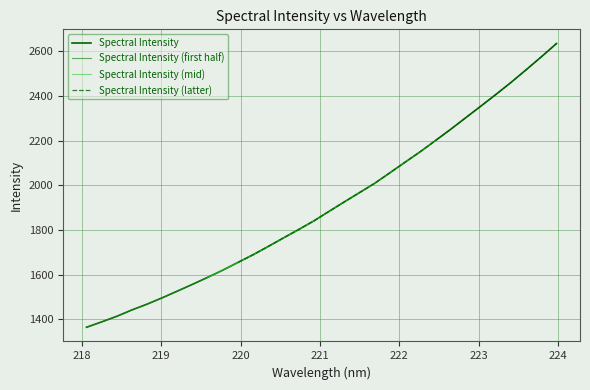

Count the number of categories in the chart.

32